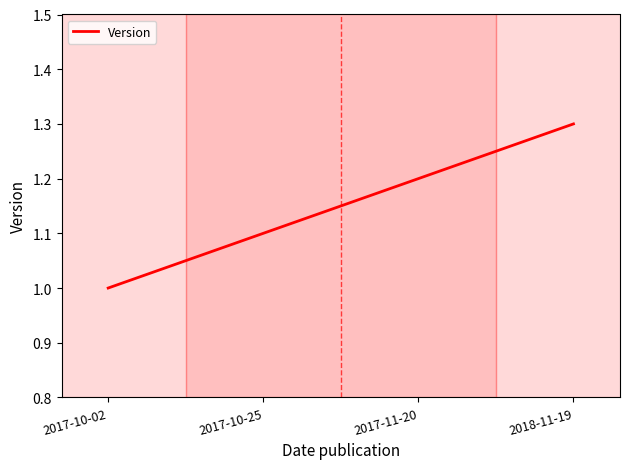

Reading left to right, what are all the values shown in this chart?

1.0	1.1	1.2	1.3